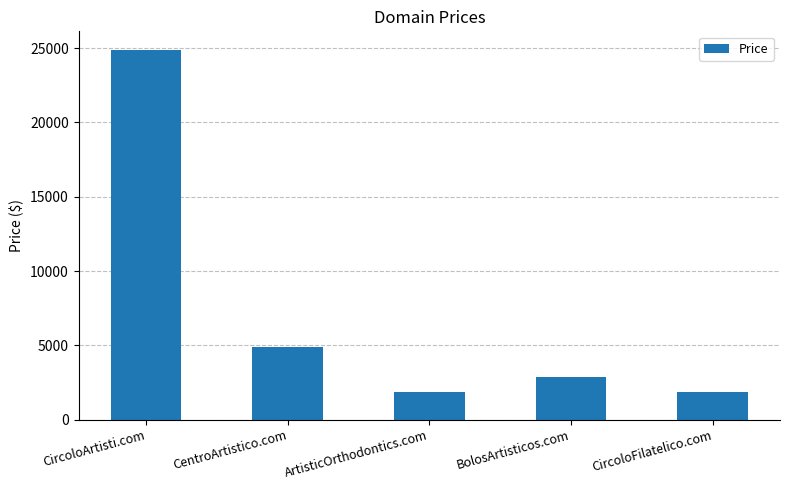

The chart shows a value of 3857 at BolosArtisticos.com. True or false?

False